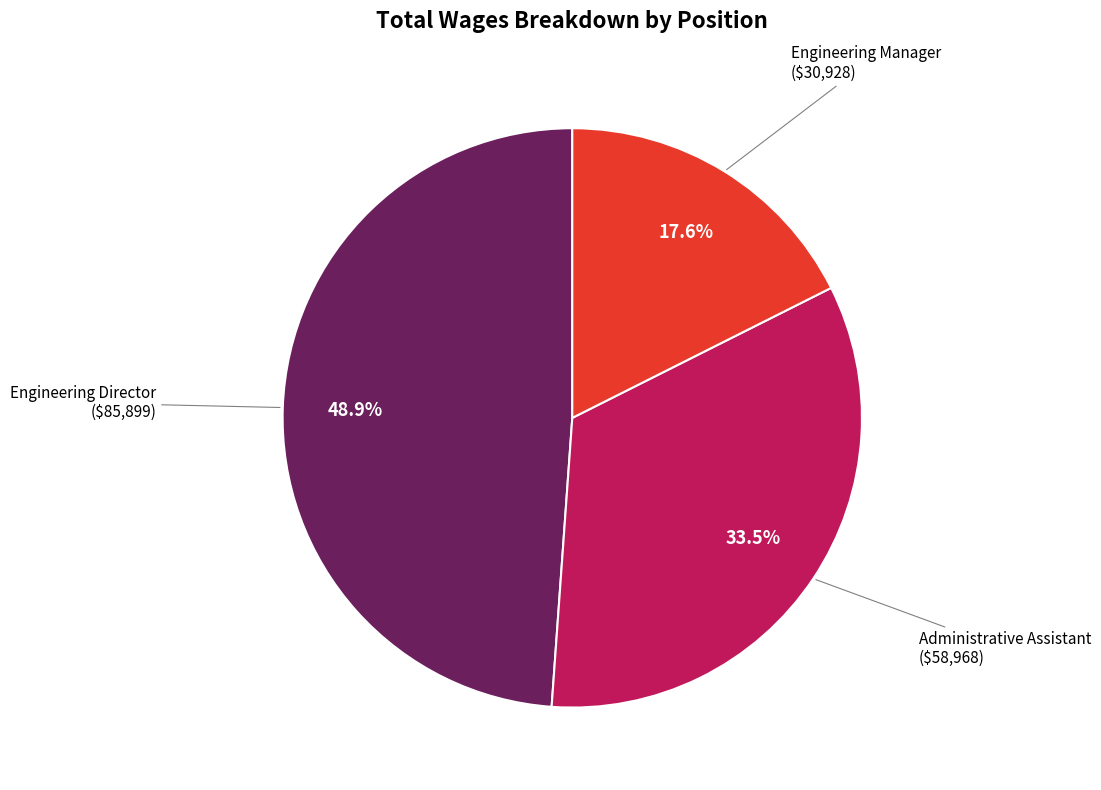

Which has a higher value, Administrative Assistant or Engineering Director?

Engineering Director